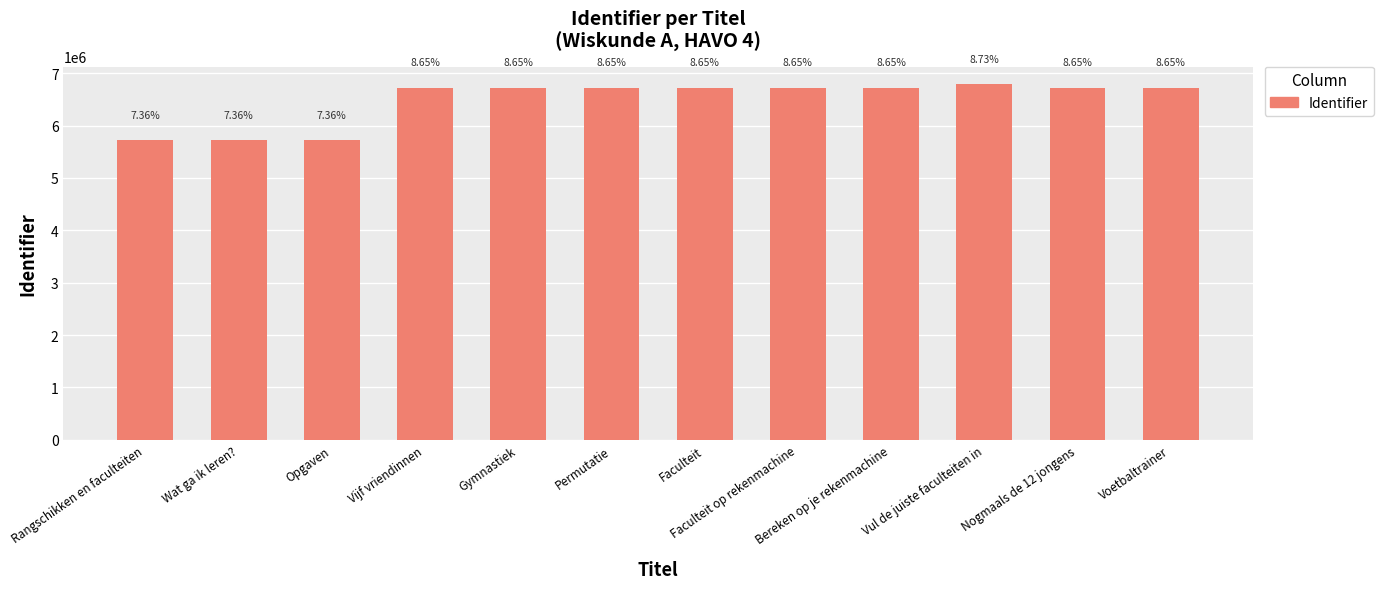

At which label does the data first exceed 6727207?

Faculteit op rekenmachine